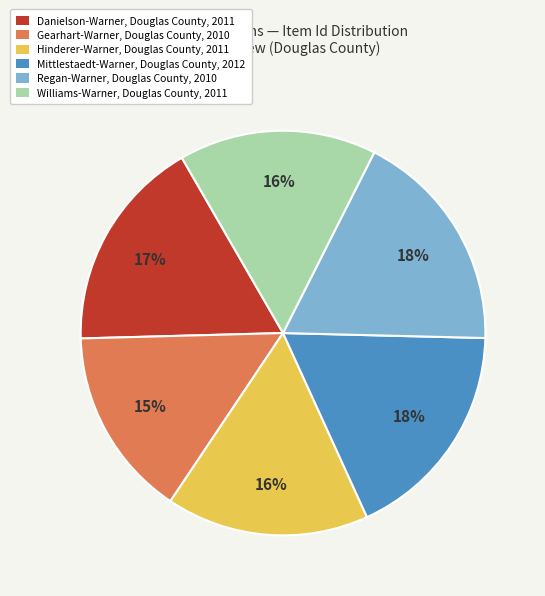

What is the ratio of the value at Hinderer-Warner, Douglas County, 2011 to the value at Williams-Warner, Douglas County, 2011?

1.0